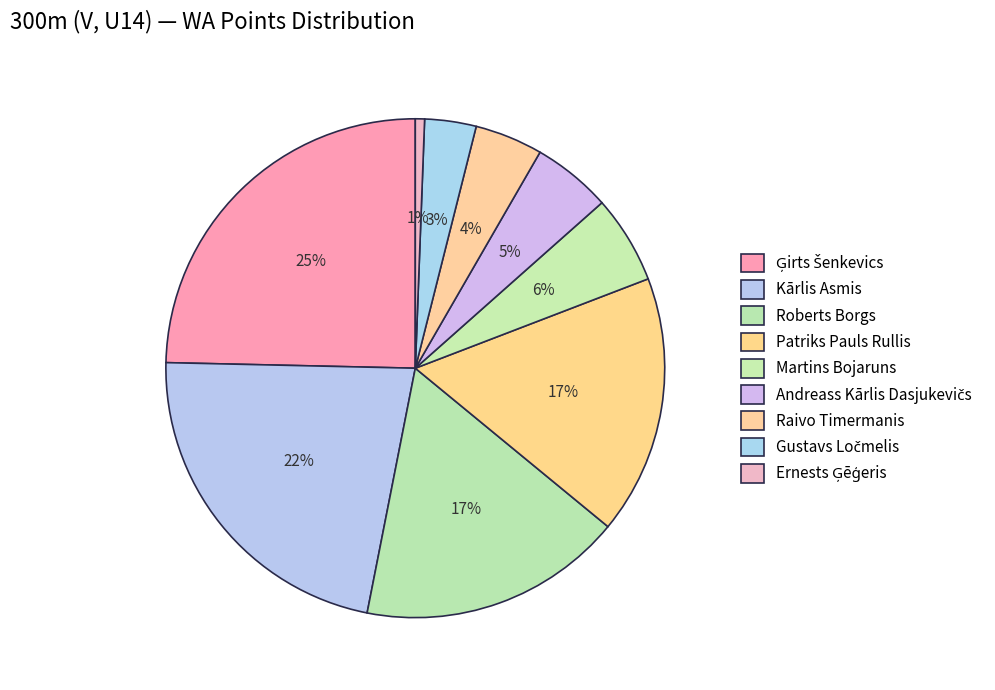

To the nearest percent, what is the average slice percentage?

11%